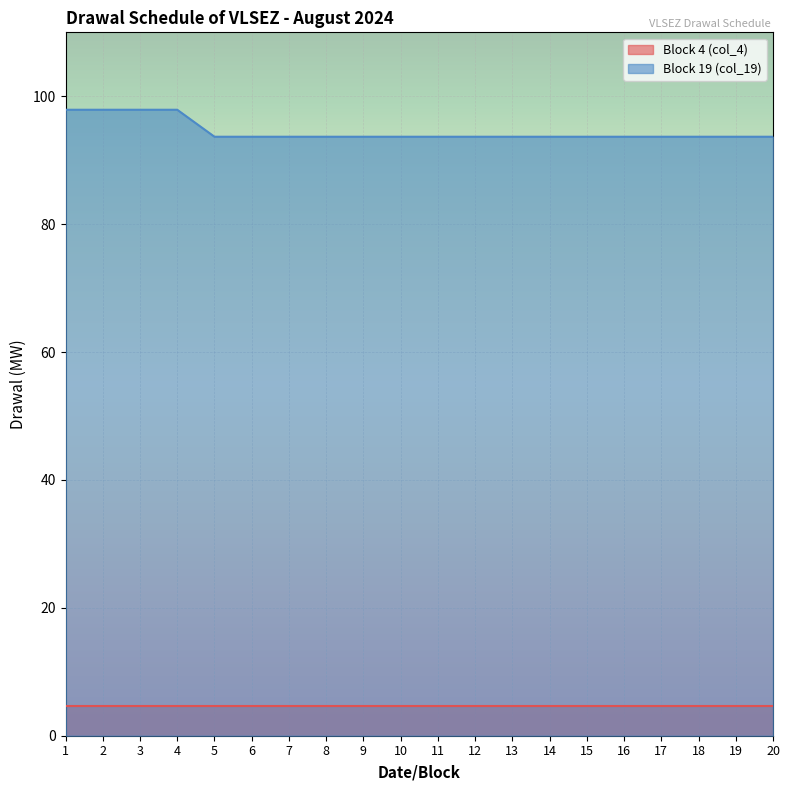

What is the difference between the maximum and minimum values?

4.2